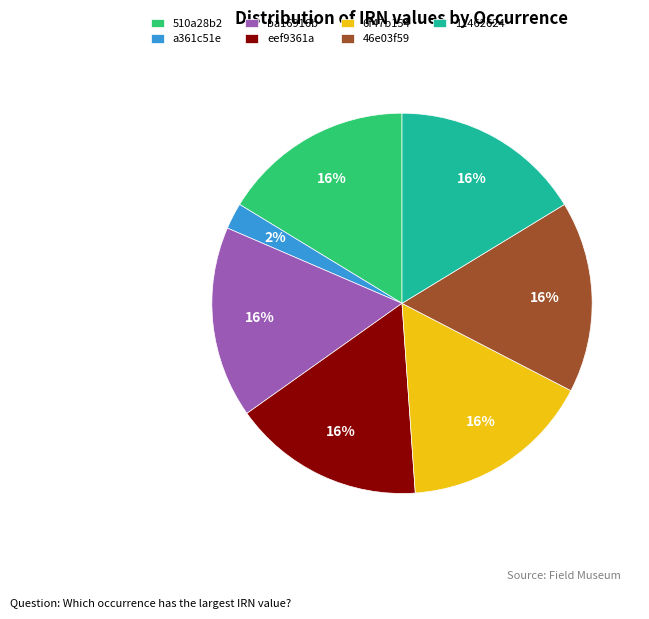

How many segments does this pie chart have?

7